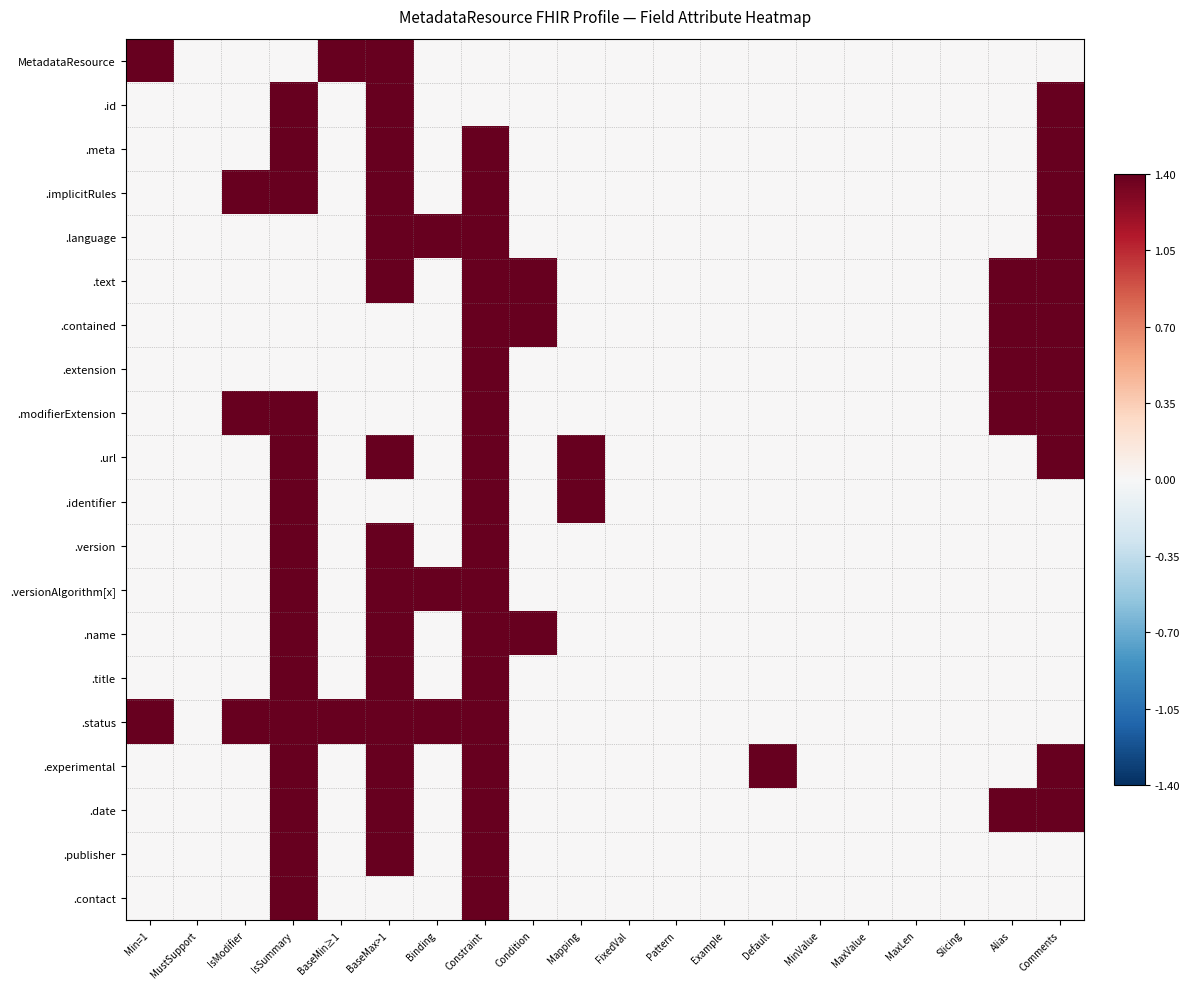

At which category does the chart reach its minimum across all series?

MustSupport